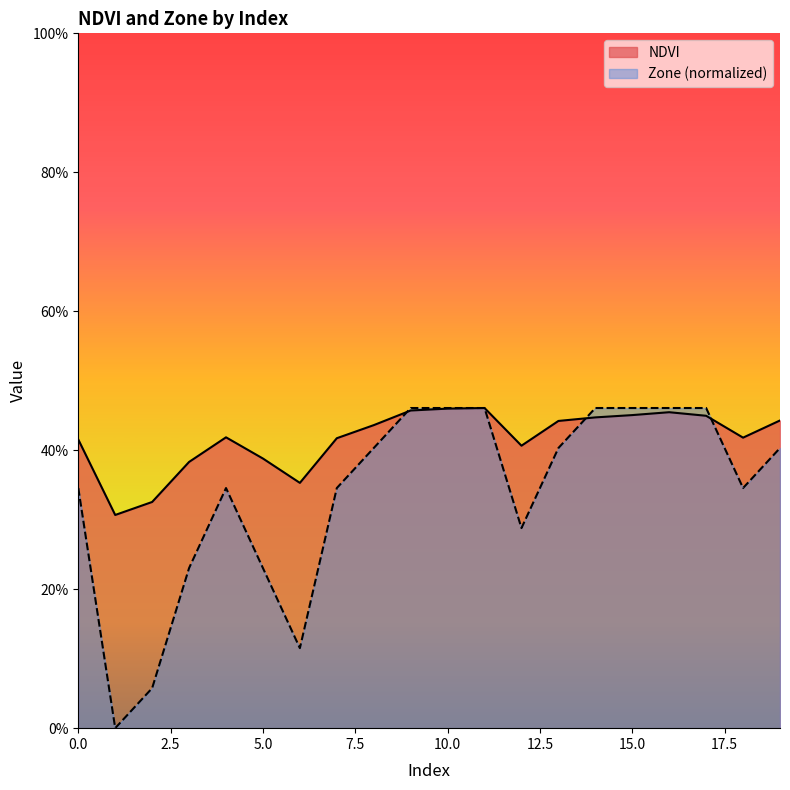

Reading left to right, extract all data points from this chart.

NDVI: 0.4	0.3	0.3	0.4	0.4	0.4	0.4	0.4	0.4	0.5	0.5	0.5	0.4	0.4	0.4	0.5	0.5	0.4	0.4	0.4
Zone: 0.3	0.0	0.1	0.2	0.3	0.2	0.1	0.3	0.4	0.5	0.5	0.5	0.3	0.4	0.5	0.5	0.5	0.5	0.3	0.4